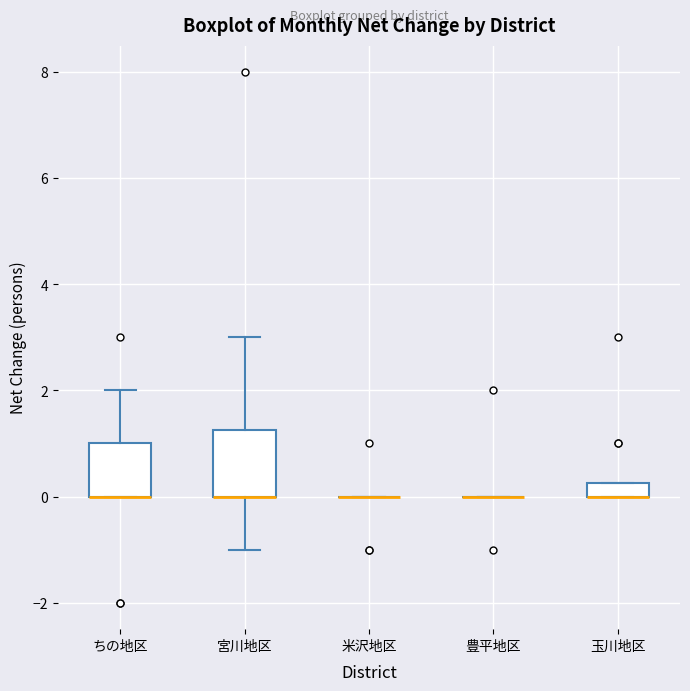

Comparing the boxes themselves (not the whiskers), which one is the tallest?

宮川地区